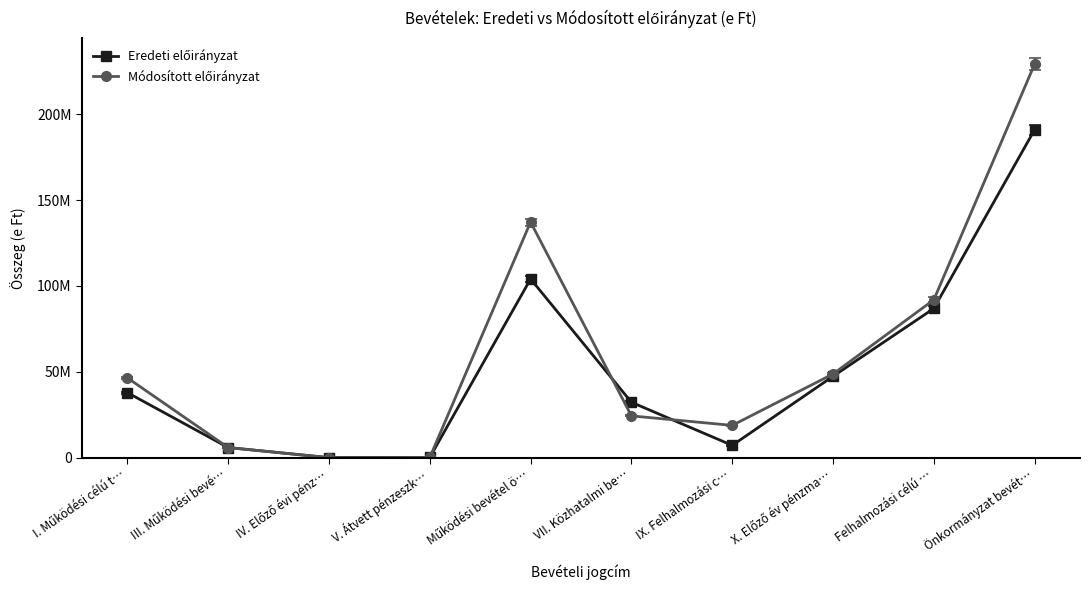

True or false: Módosított előirányzat and Eredeti előirányzat intersect in this chart.

True